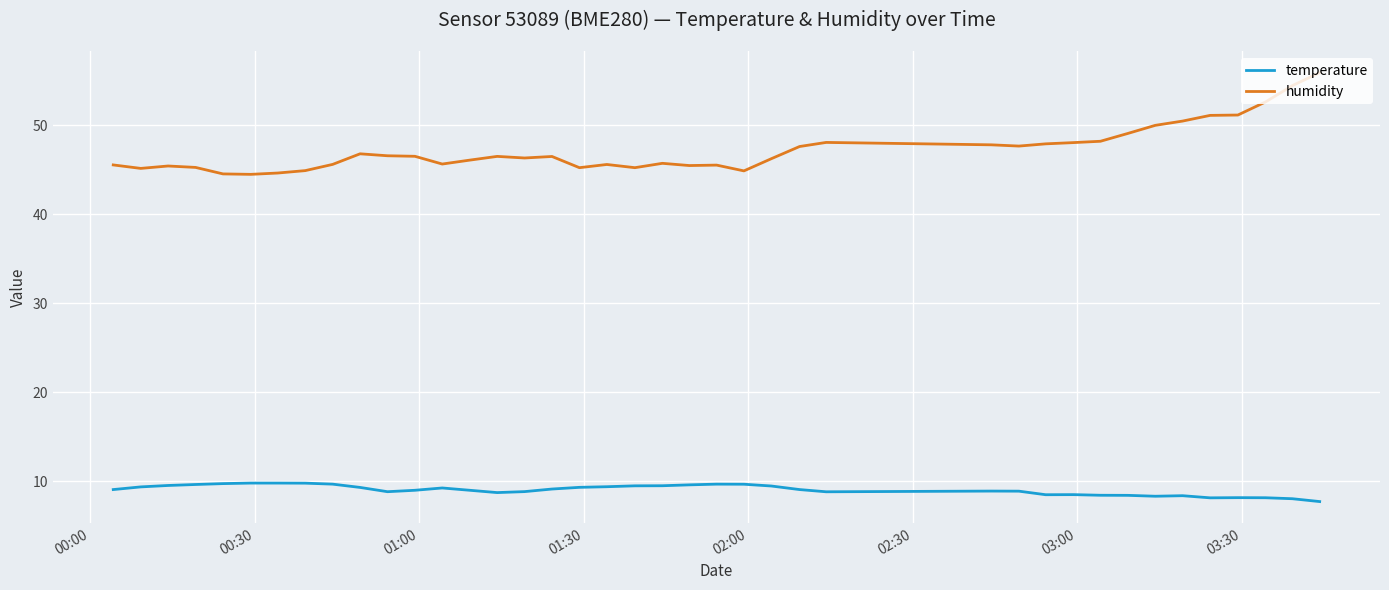

Rank the series by their maximum value, from highest to lowest.

humidity, temperature